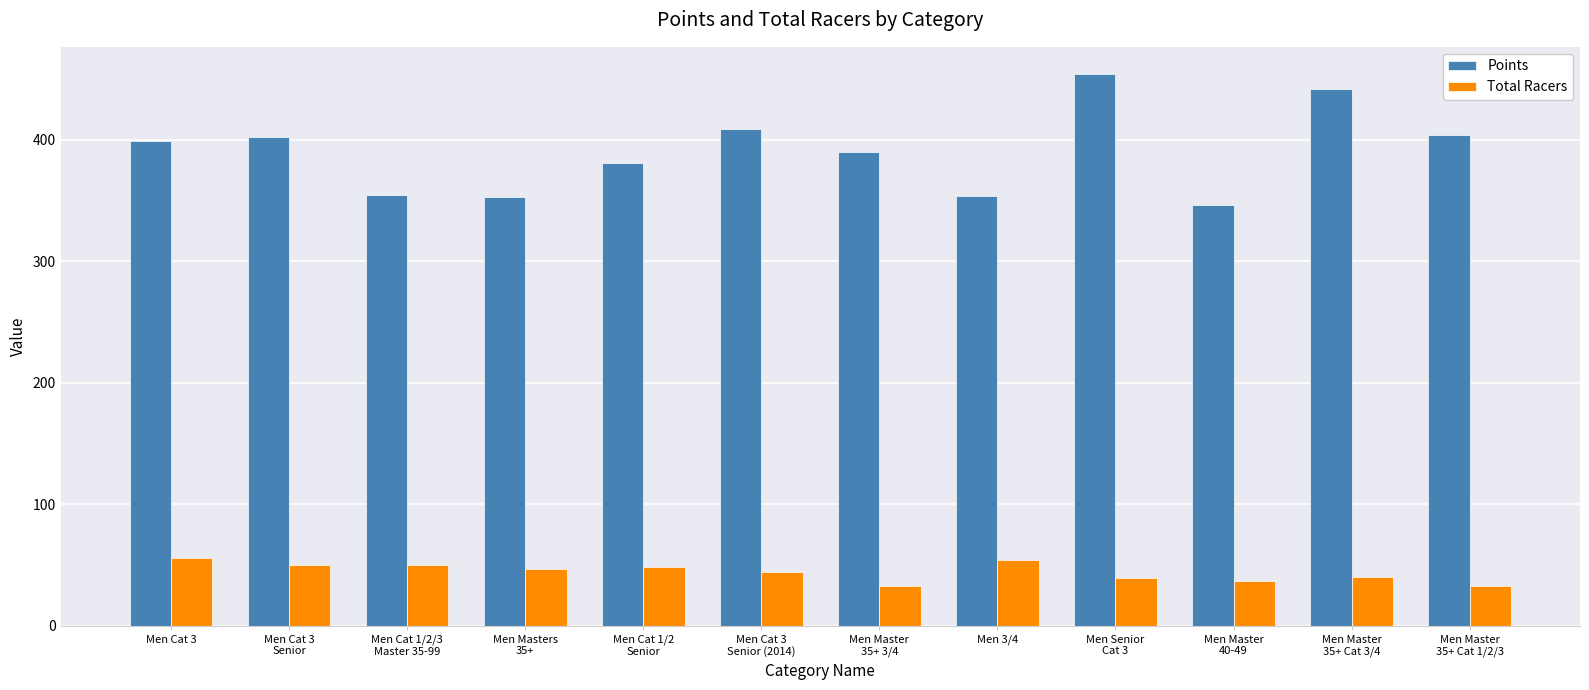

Is the value of Total Racers at Men Cat 1/2/3
Master 35-99 greater than the value of Points at Men Master
35+ Cat 3/4?

No